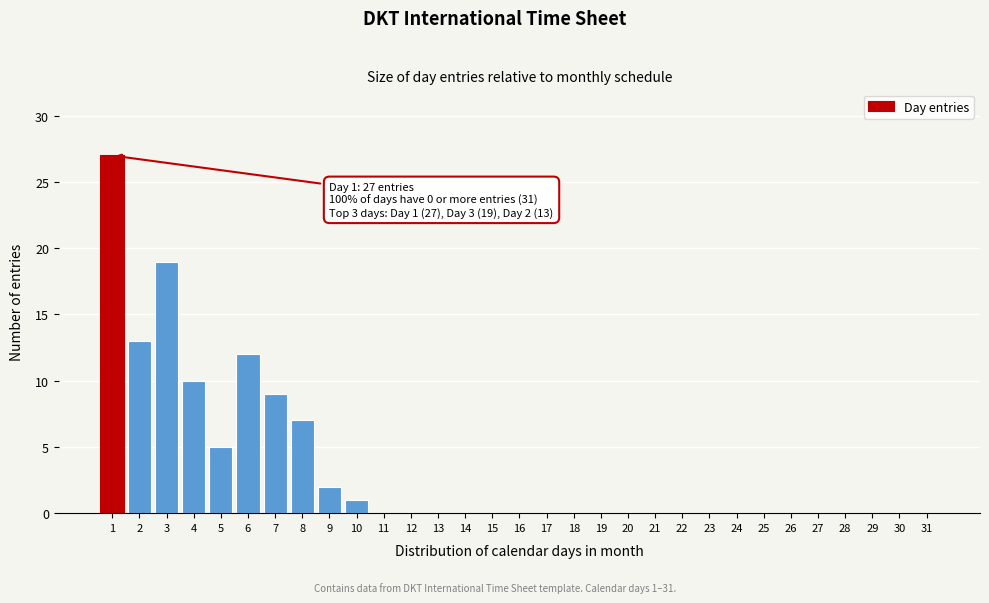

What is the sum of all values?

105